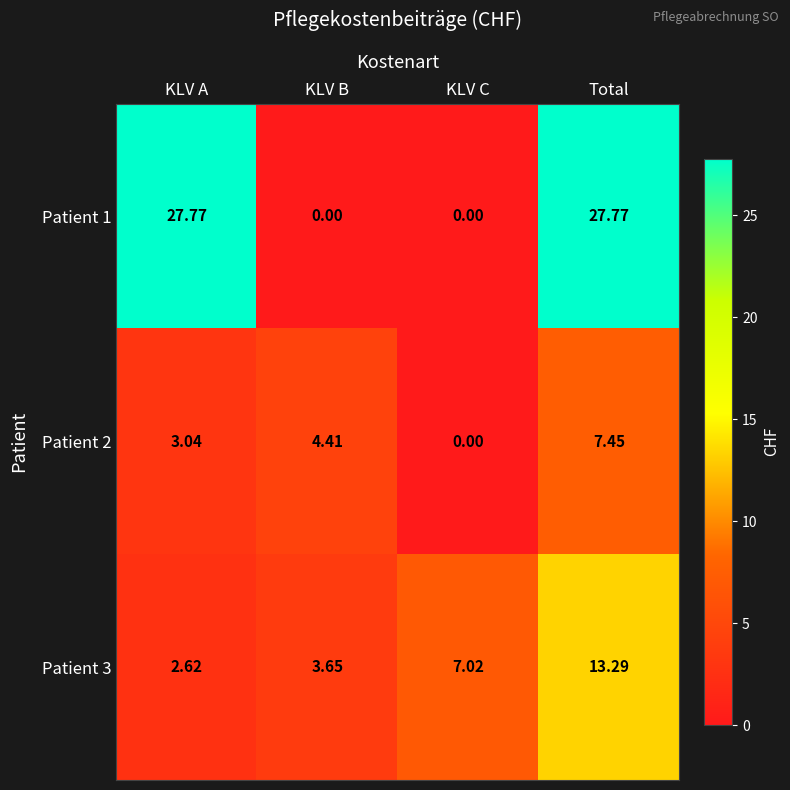

At which category is the sum across all series the highest?

Total